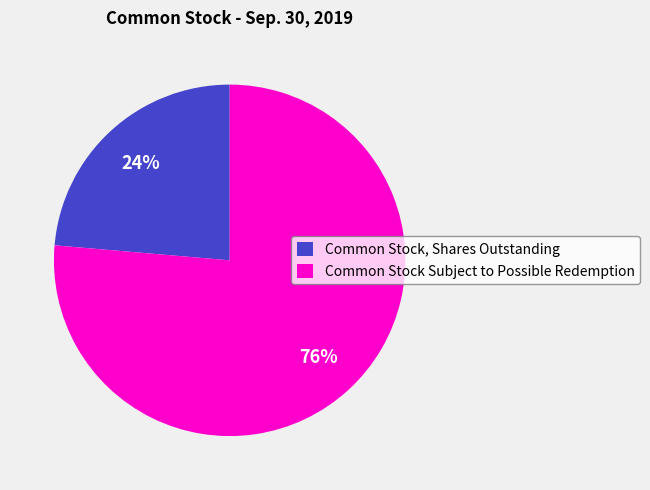

To the nearest percent, what portion does Common Stock Subject to Possible Redemption represent?

76%